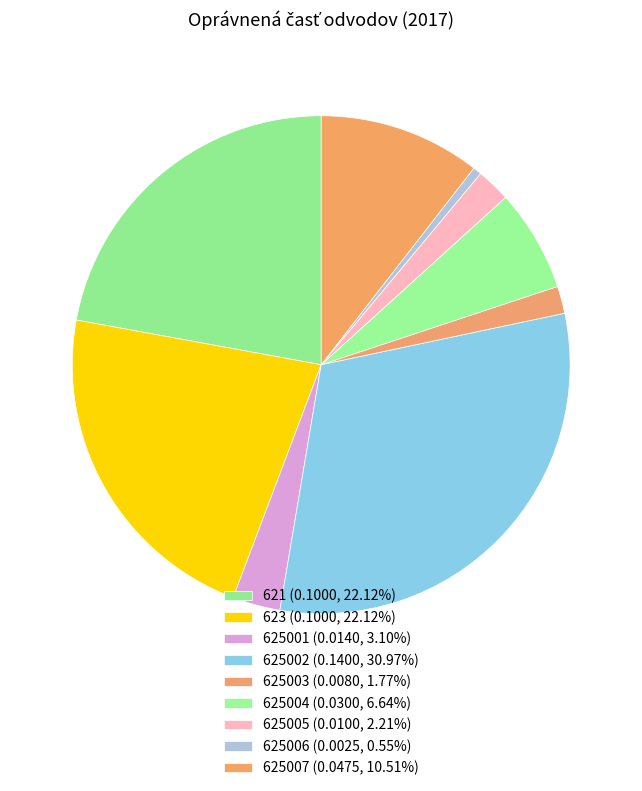

To the nearest percent, what is the combined percentage of 625004 and 625006?

7%